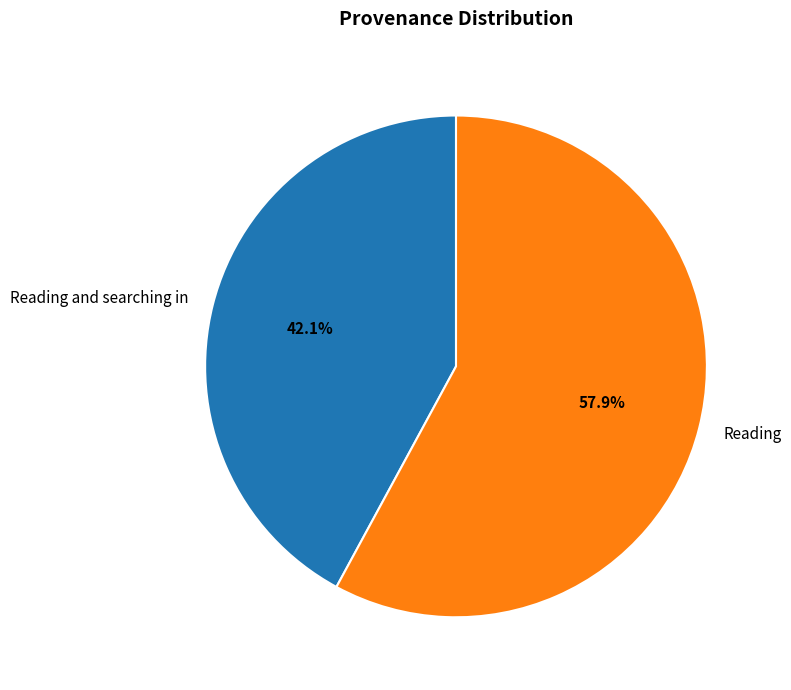

To the nearest percent, what portion does Reading represent?

58%